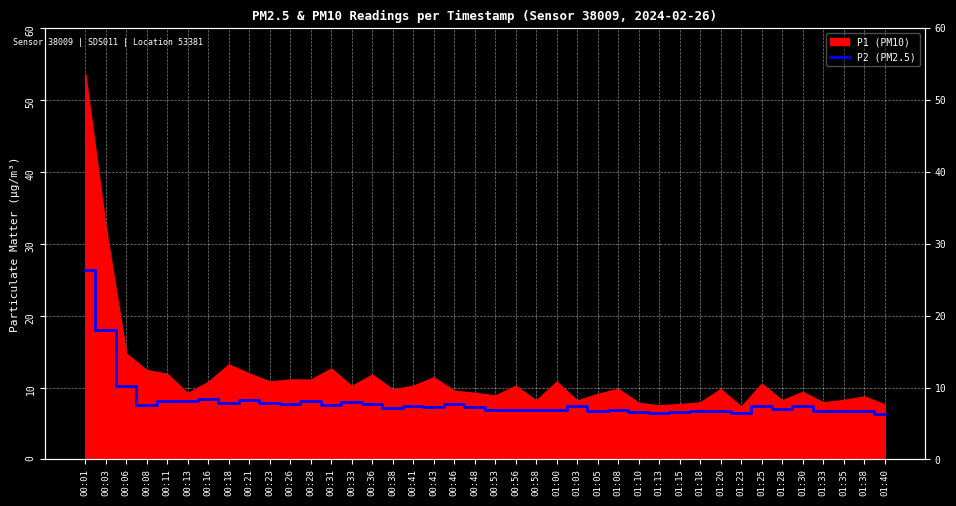

The chart shows a value of 5.7 at 00:28. True or false?

False